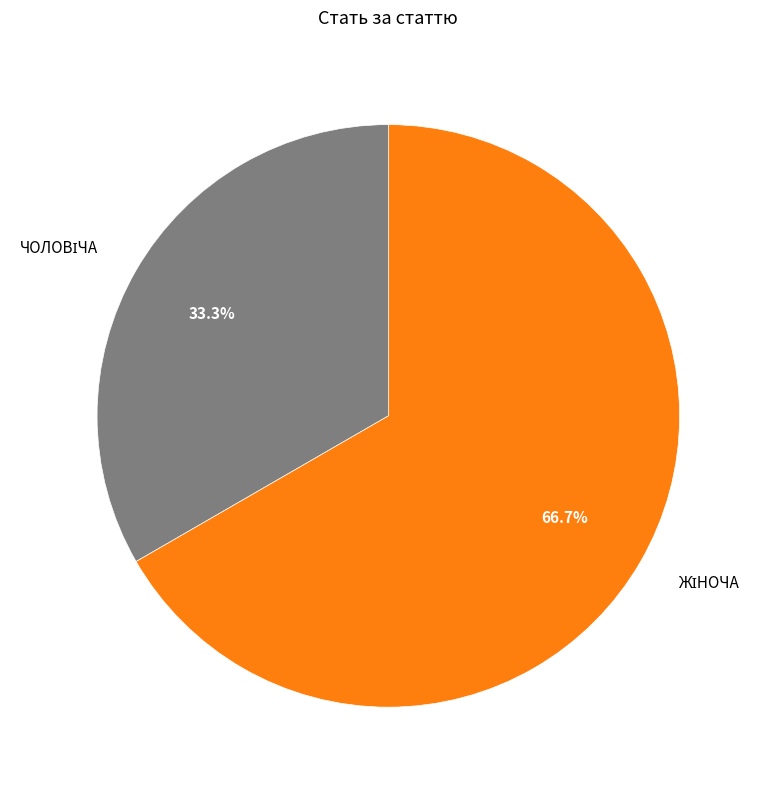

Count the number of slices in the pie.

2